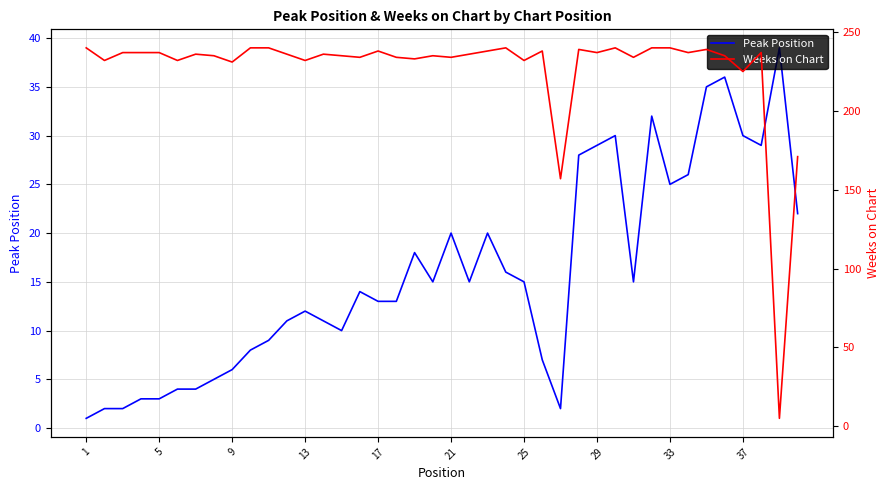

At how many categories does at least one series exceed 232?

31